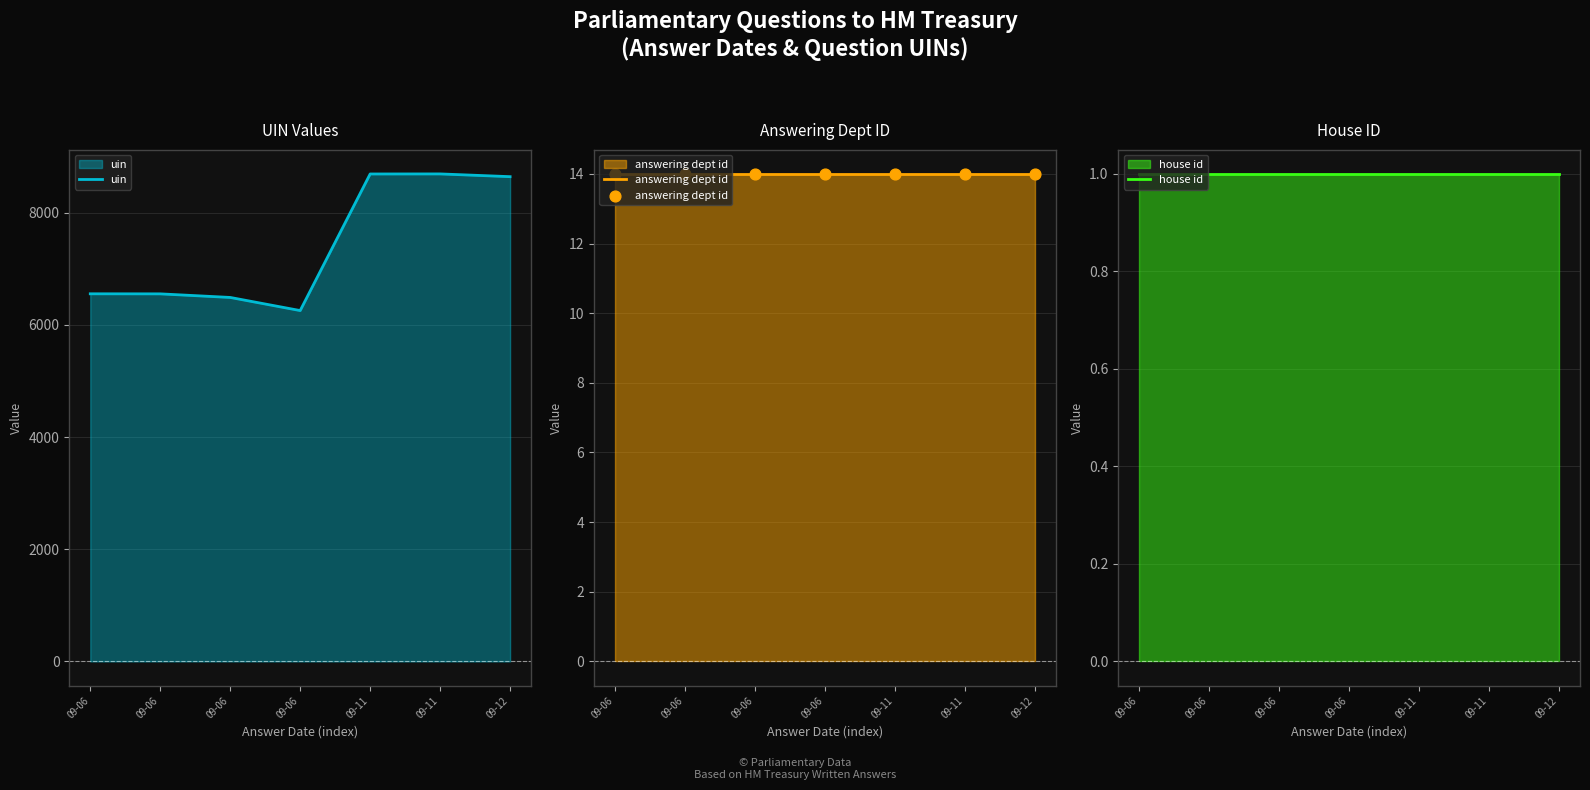

What are all the series names shown in the legend?

uin, answering dept id, house id